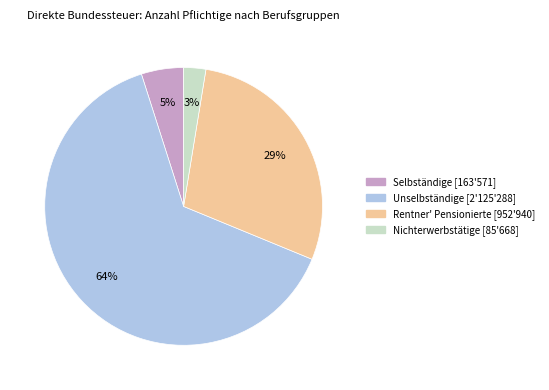

Is there a majority slice in this chart?

Yes